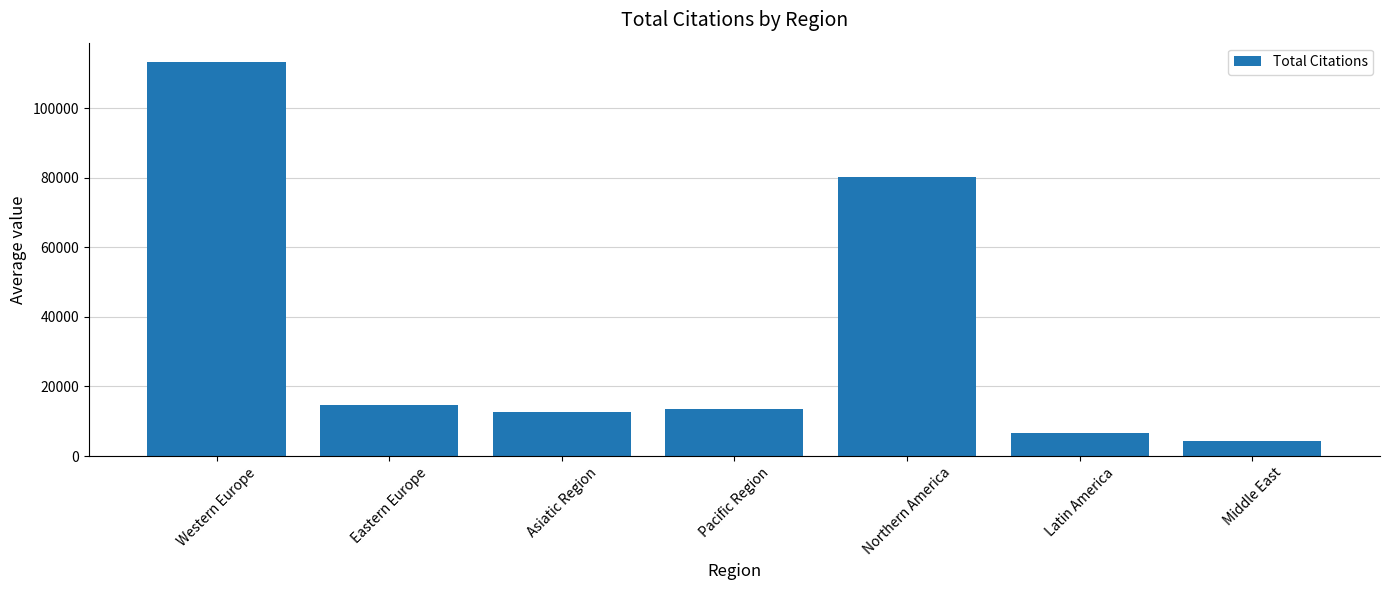

How many categories are shown in the chart?

7